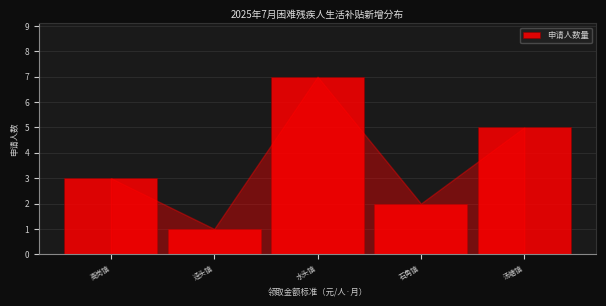

Reading left to right, extract all data points from this chart.

3	1	7	2	5